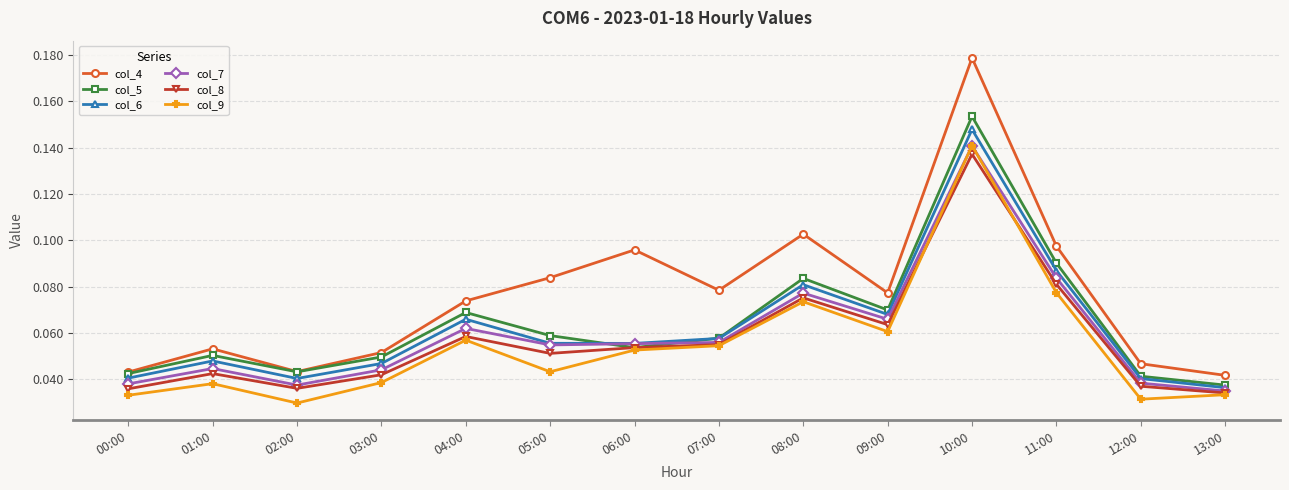

True or false: col_4 and col_9 cross at least once.

False